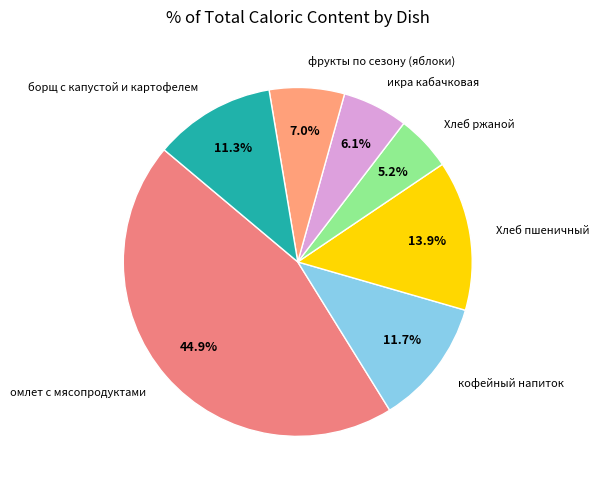

To the nearest percent, what percentage of the pie is фрукты по сезону (яблоки)?

7%